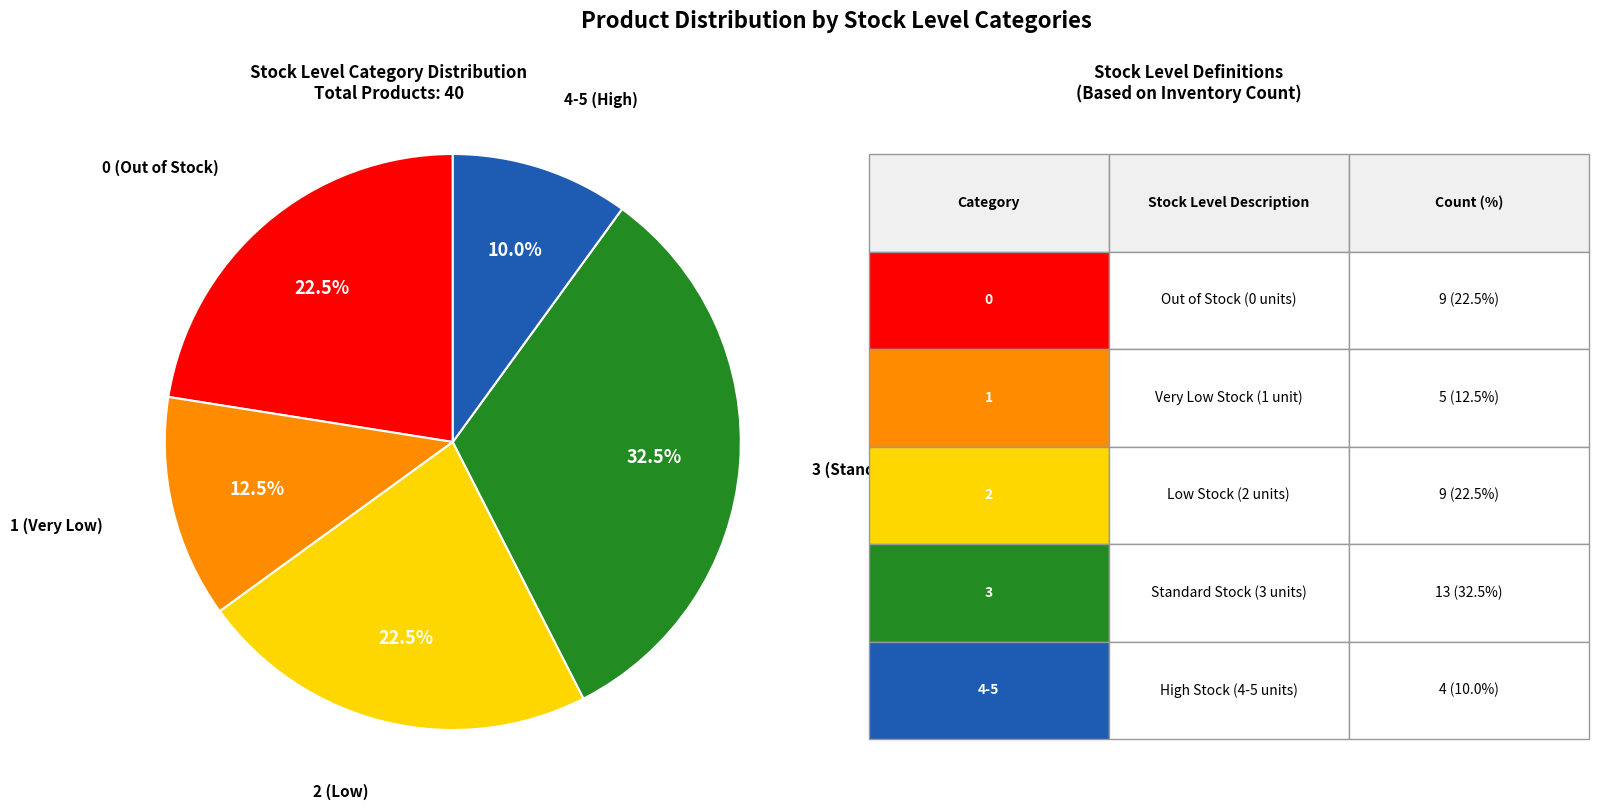

Is there a majority slice in this chart?

No